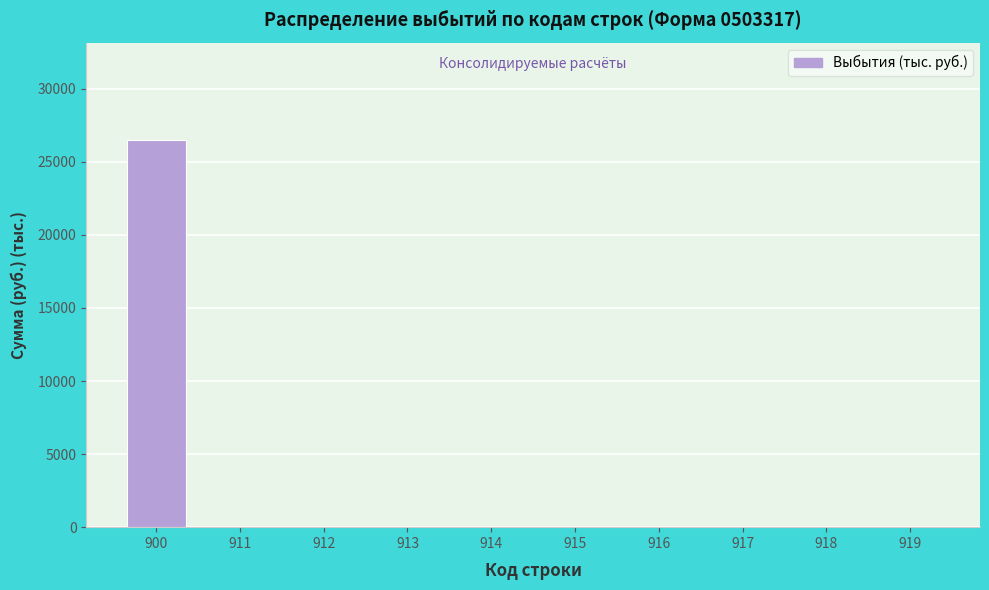

Reading left to right, what are all the values shown in this chart?

900=26518.3	911=0.0	912=0.0	913=0.0	914=0.0	915=0.0	916=0.0	917=0.0	918=0.0	919=0.0